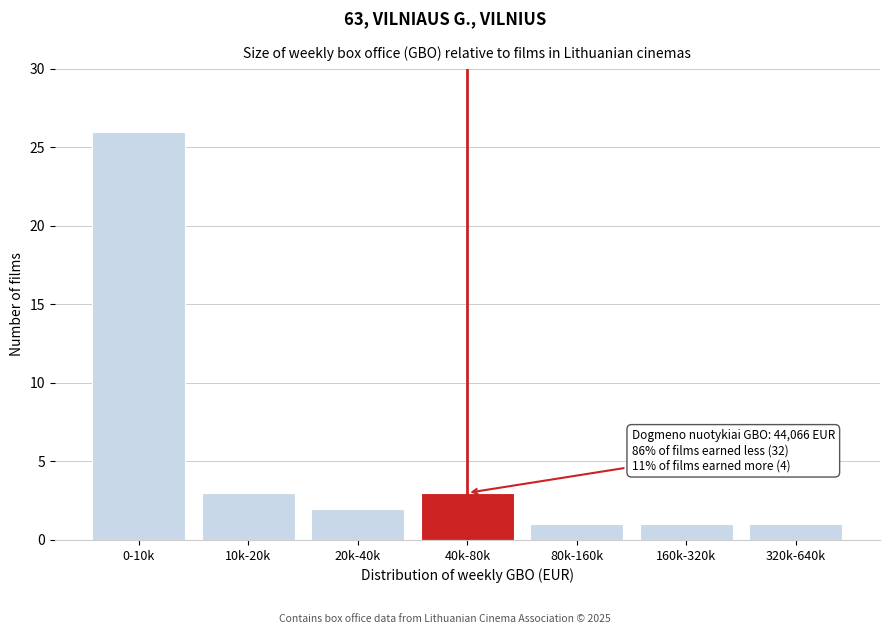

Reading right to left, transcribe all the data shown in this chart.

1	1	1	3	2	3	26